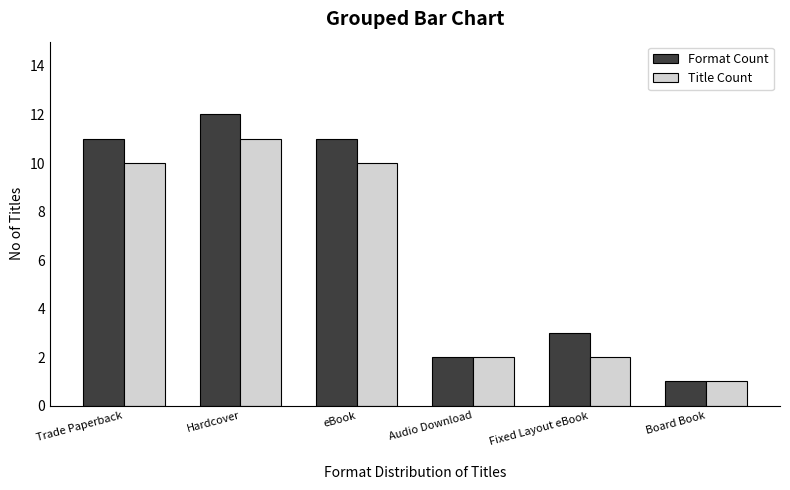

What is the approximate value of Title Count at Trade Paperback, to the nearest 5?

10